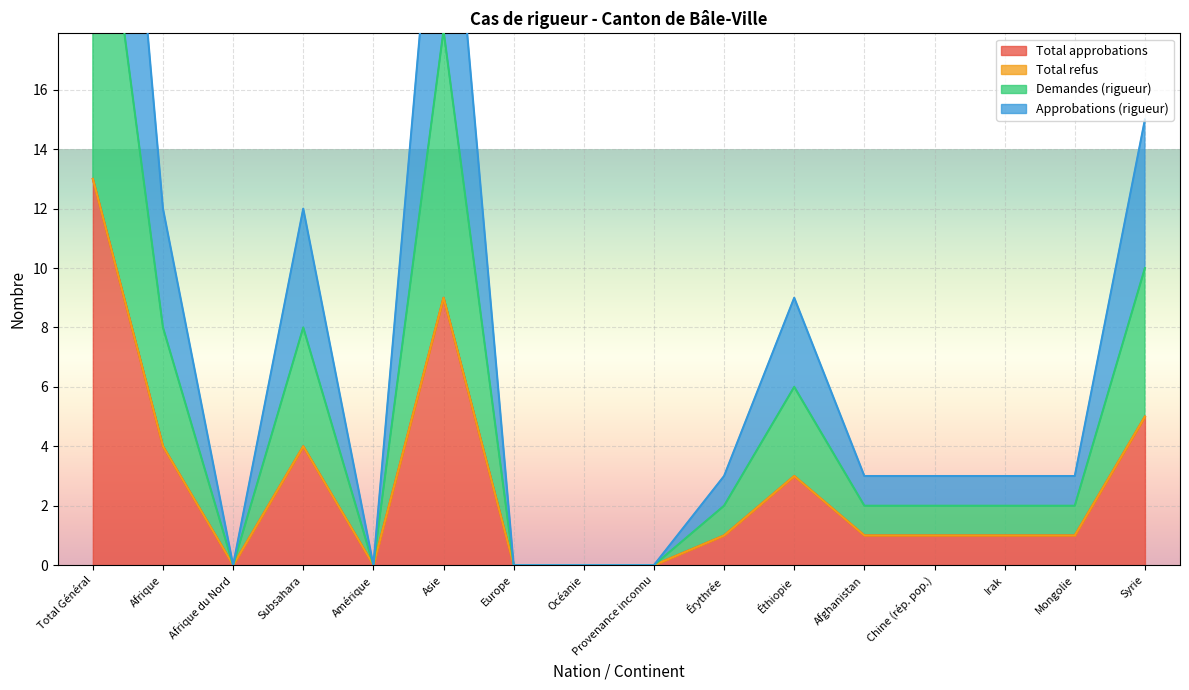

Is it true that Demandes (rigueur) equals 13 at Total Général?

True